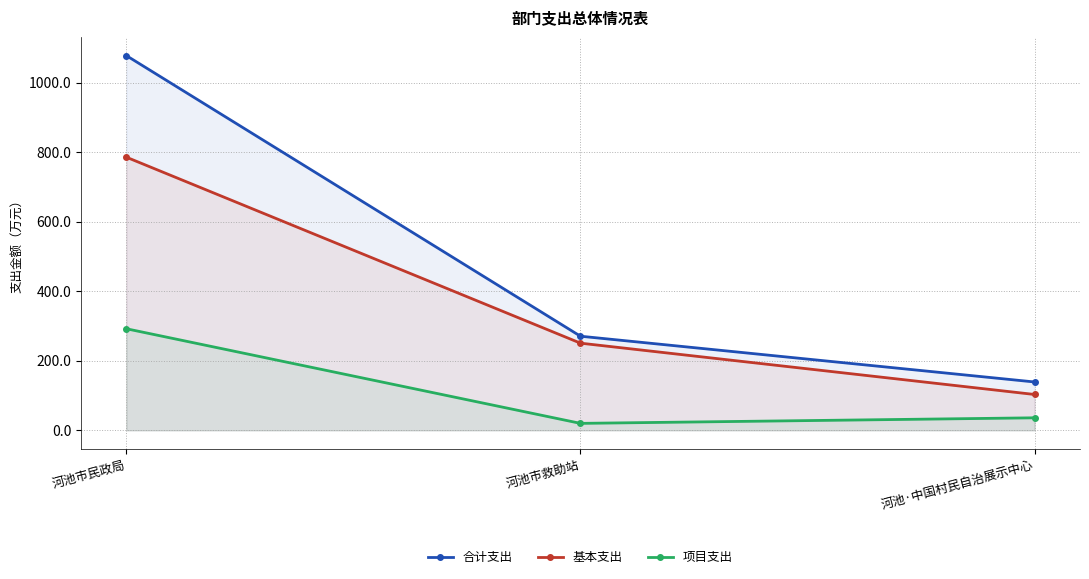

What is the label of the 2nd point from the right?

河池市救助站